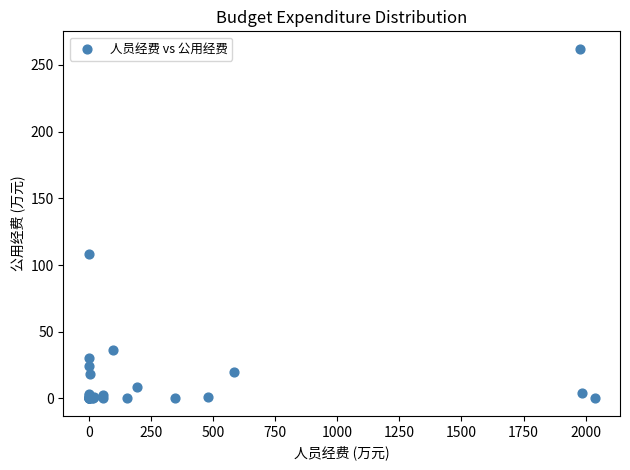

What Y value in the scatter plot is closest to 131?

108.2